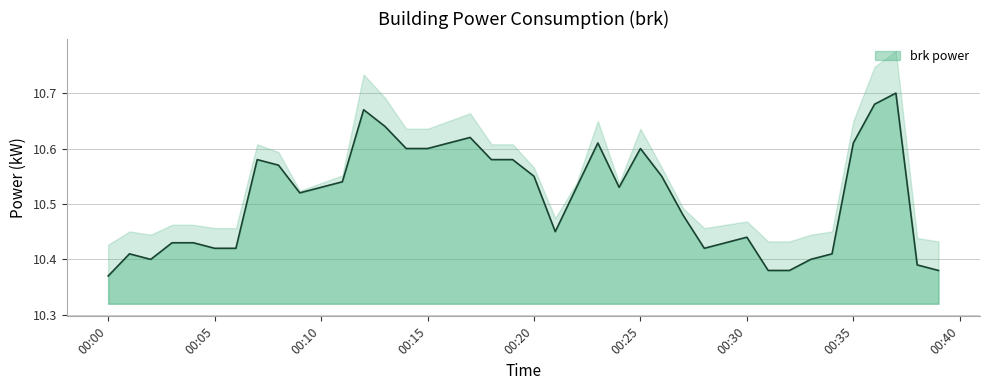

Does the chart have visible grid lines?

Yes